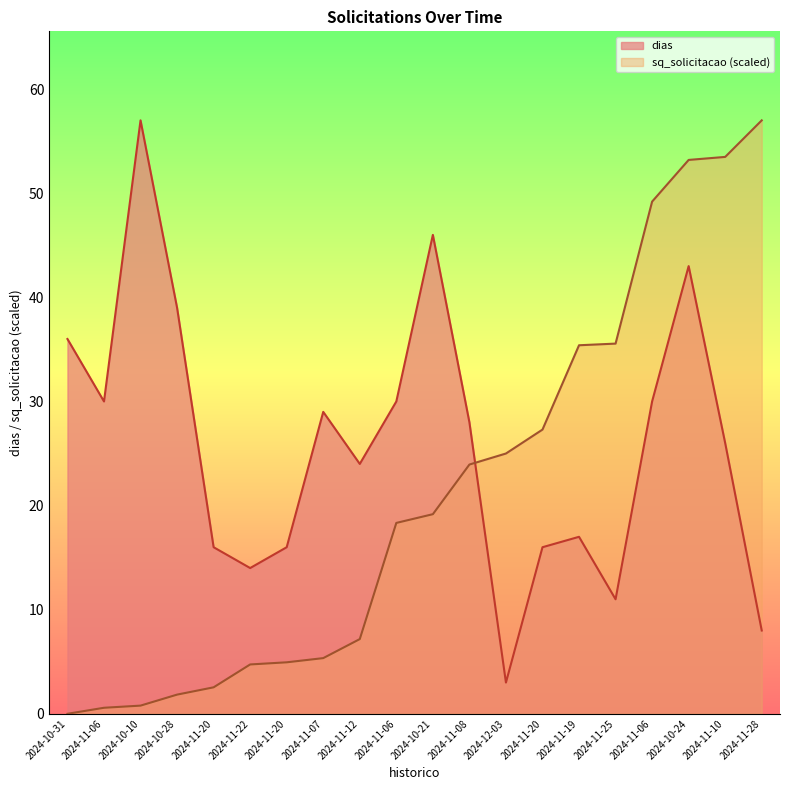

What is the difference between the maximum and minimum values in the sq_solicitacao series?

57.0